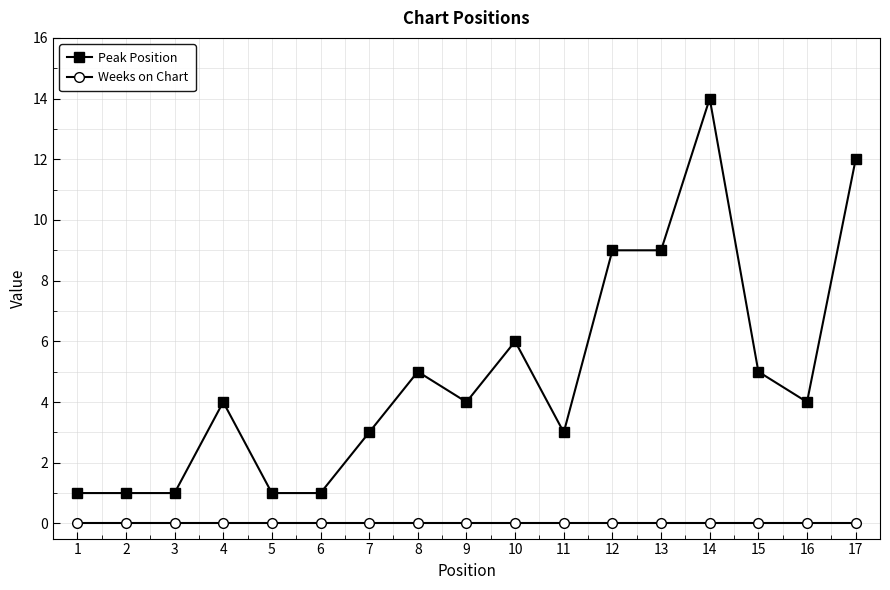

Is this an area chart (filled region under the line)?

No